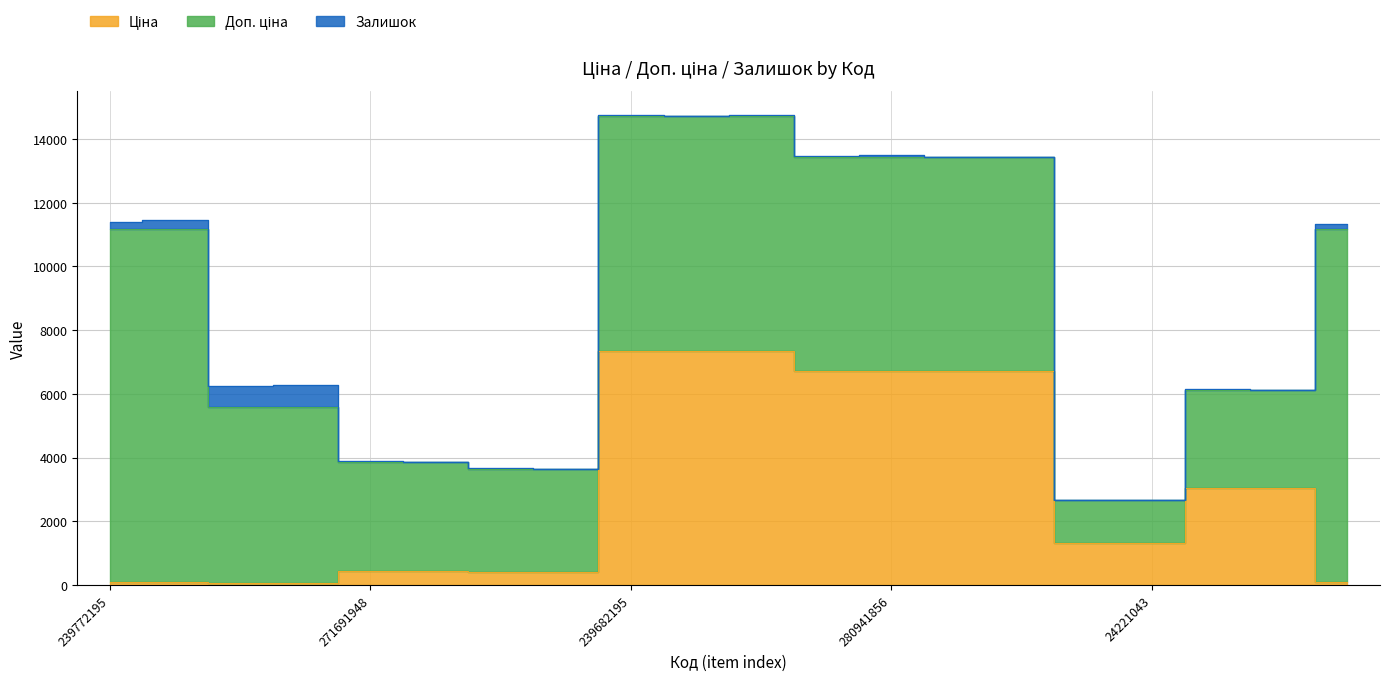

What is the spread (max minus min) of values at 280941824?

6710.2